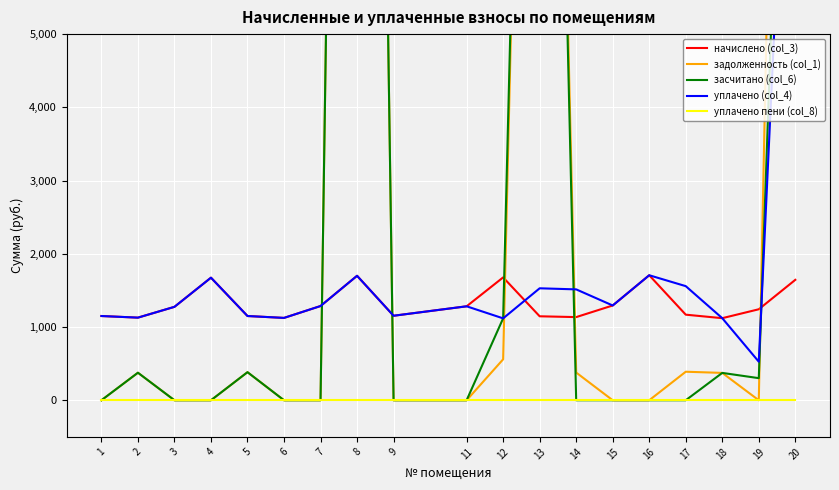

What is the total value across all series at 16?

3414.2